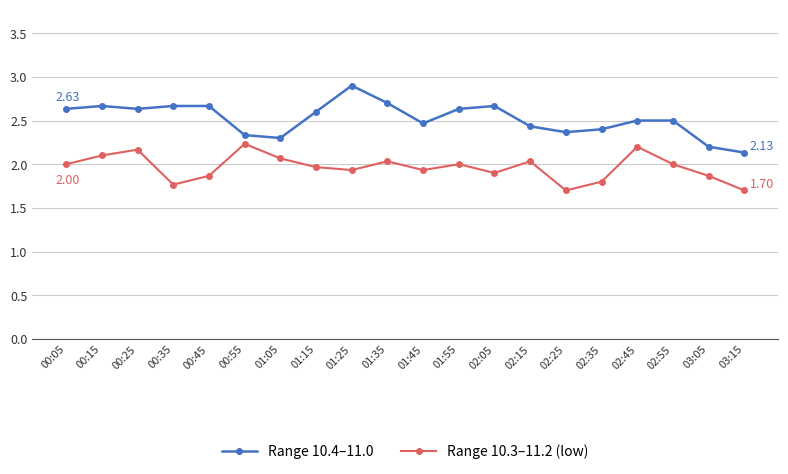

Reading left to right, transcribe all the data shown in this chart.

Range 10.4–11.0: 2.6	2.7	2.6	2.7	2.7	2.3	2.3	2.6	2.9	2.7	2.5	2.6	2.7	2.4	2.4	2.4	2.5	2.5	2.2	2.1
Range 10.3–11.2 (low): 2.0	2.1	2.2	1.8	1.9	2.2	2.1	2.0	1.9	2.0	1.9	2.0	1.9	2.0	1.7	1.8	2.2	2.0	1.9	1.7